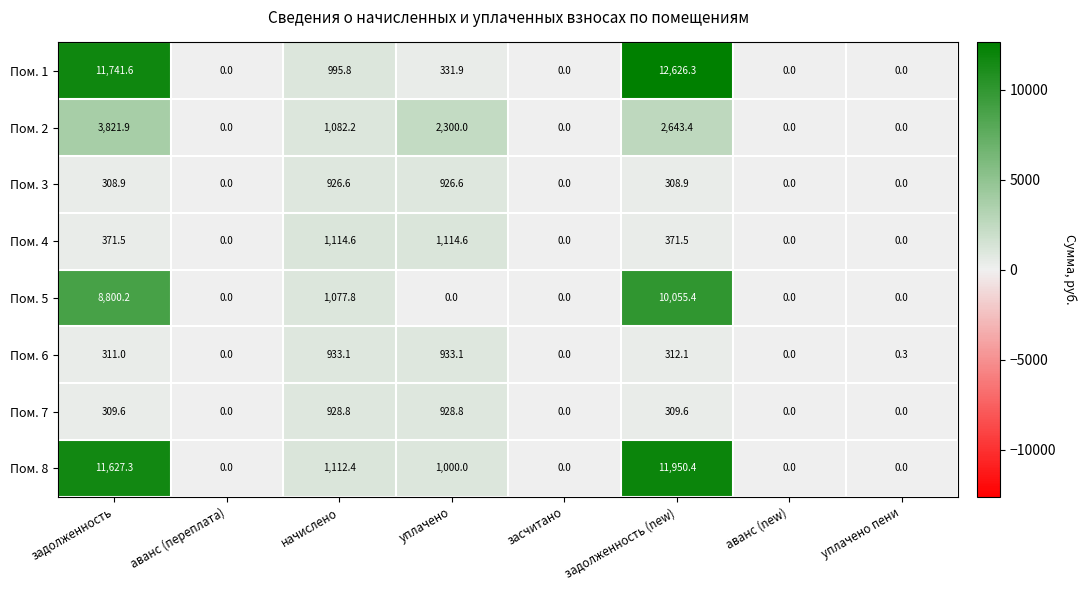

Which series has the widest spread of values?

Пом. 1